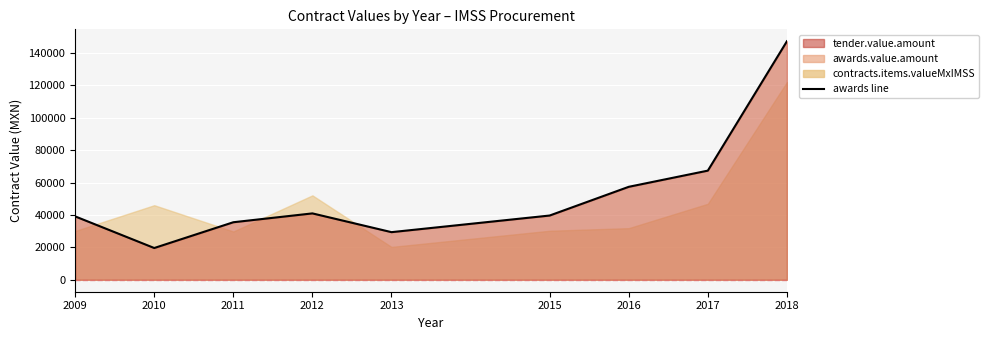

True or false: the data shows 260653.2 at 2018.

False